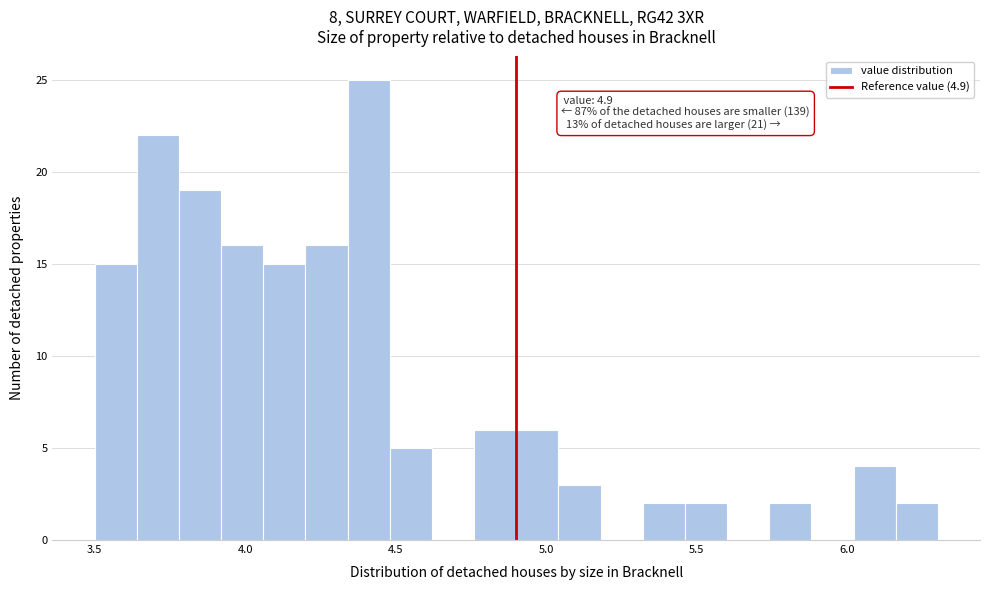

Read against the x-axis, roughly where is the centre of the tallest bar?

4.40